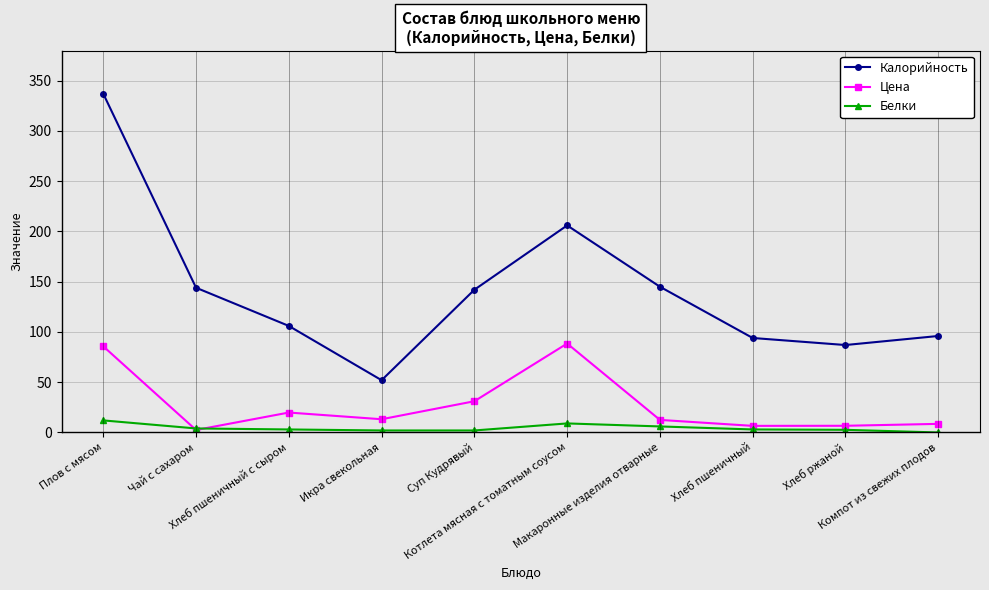

In Калорийность, how many points are higher than both neighbors (excluding endpoints)?

1